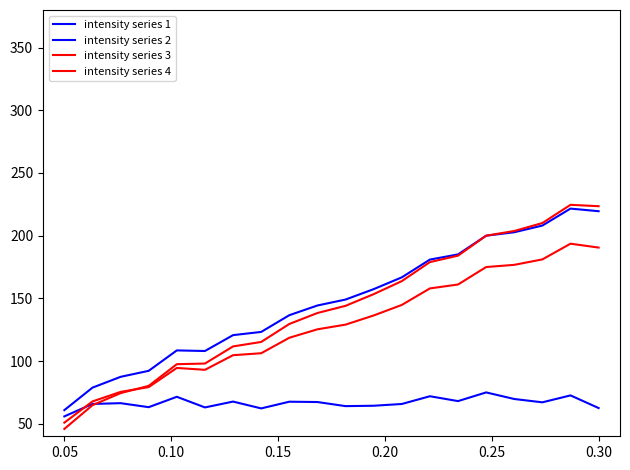

Is this an area chart (filled region under the line)?

No